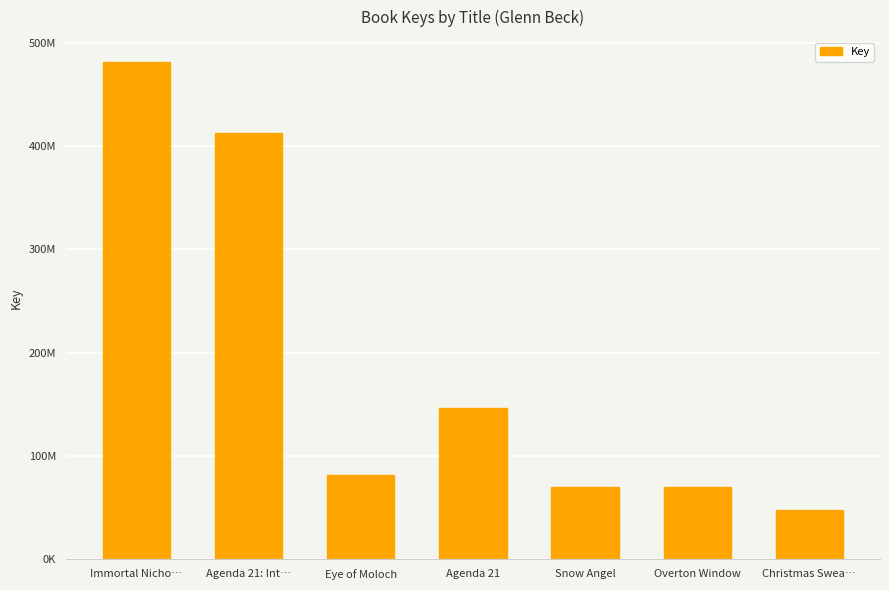

Where does the data first go above 81215138?

Immortal Nicho…